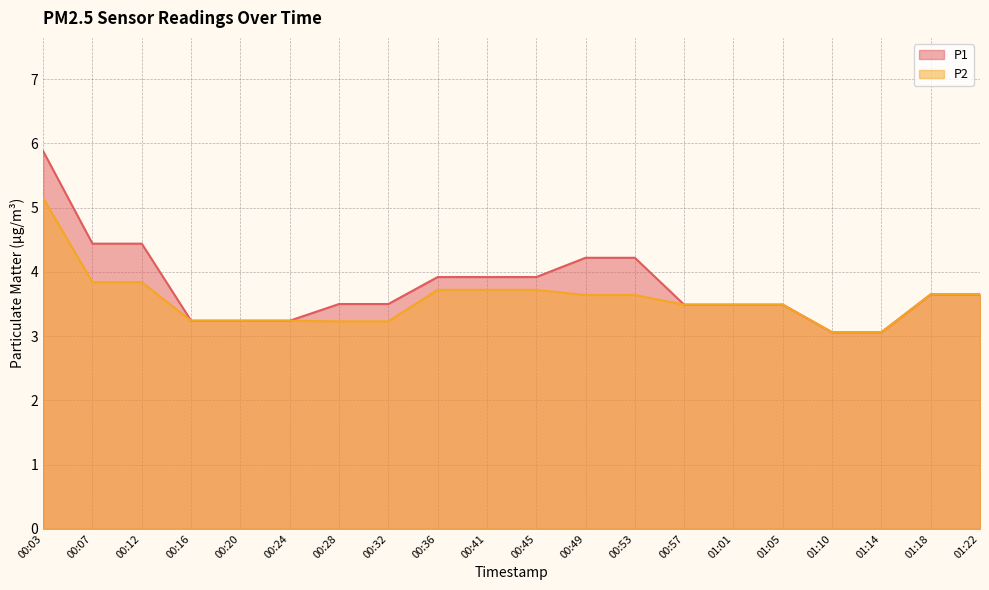

Which series has the widest spread of values?

P1